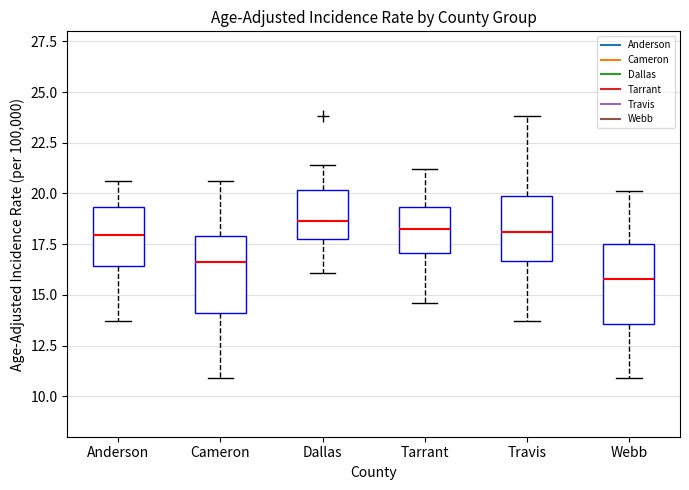

Which box has the lowest median line?

Webb